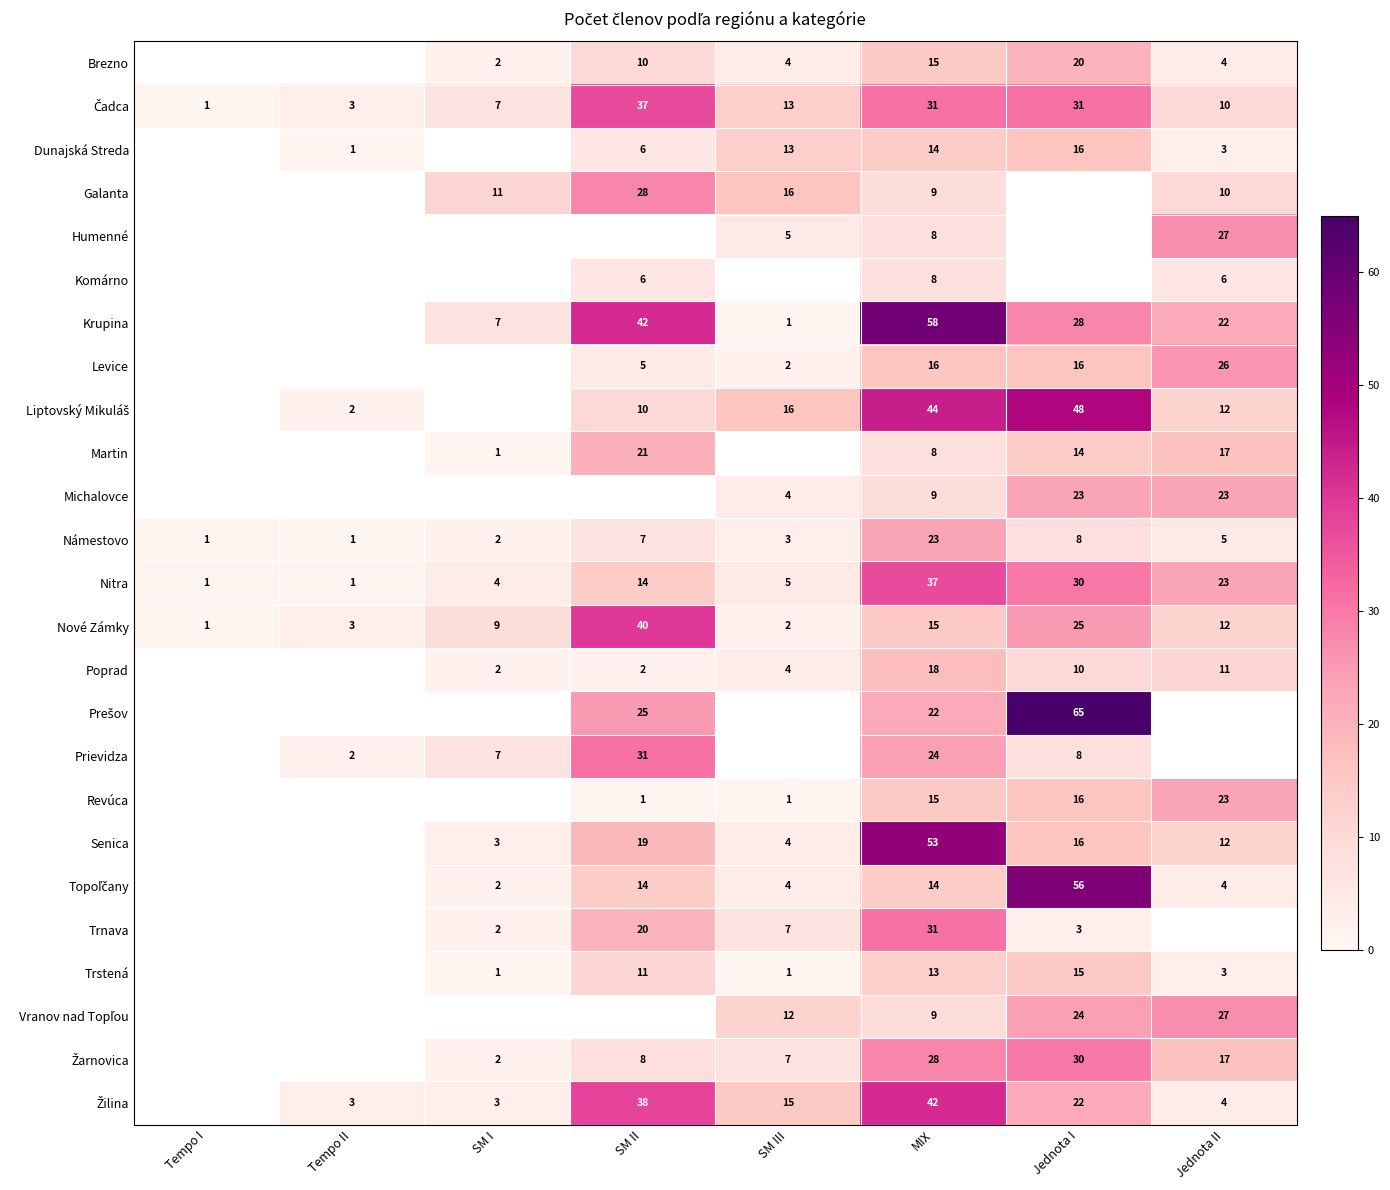

What is the spread (max minus min) of values at Jednota I?

62.0